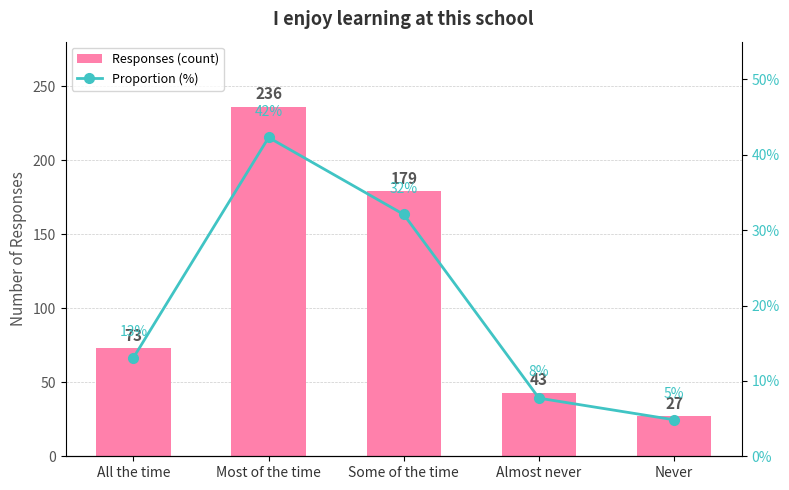

Is it true that Responses equals 27.0 at Never?

True